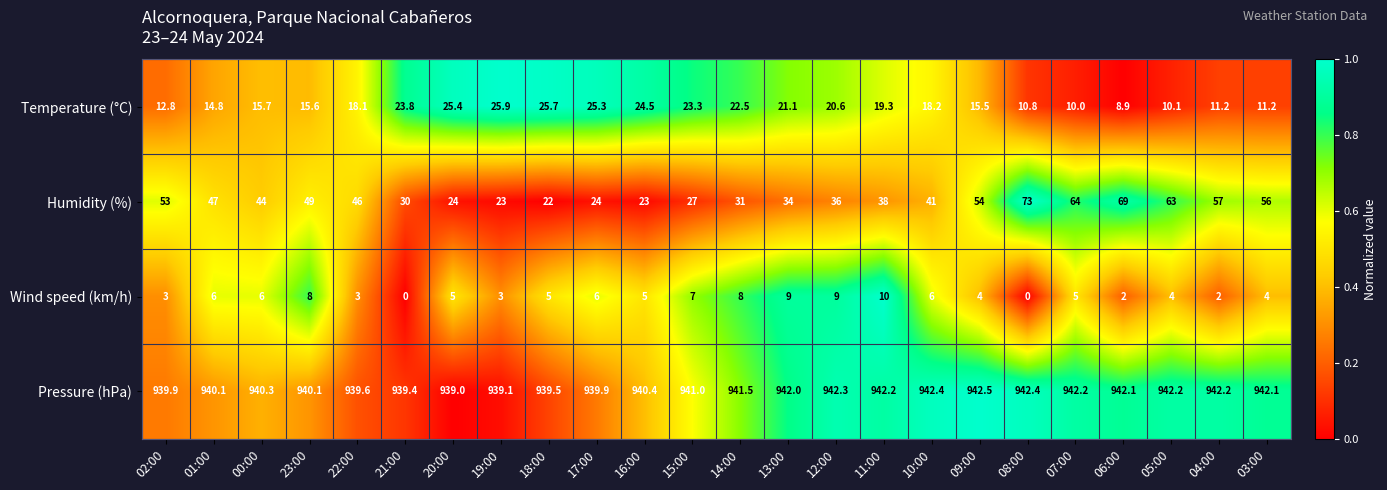

Count the number of data series in this chart.

4